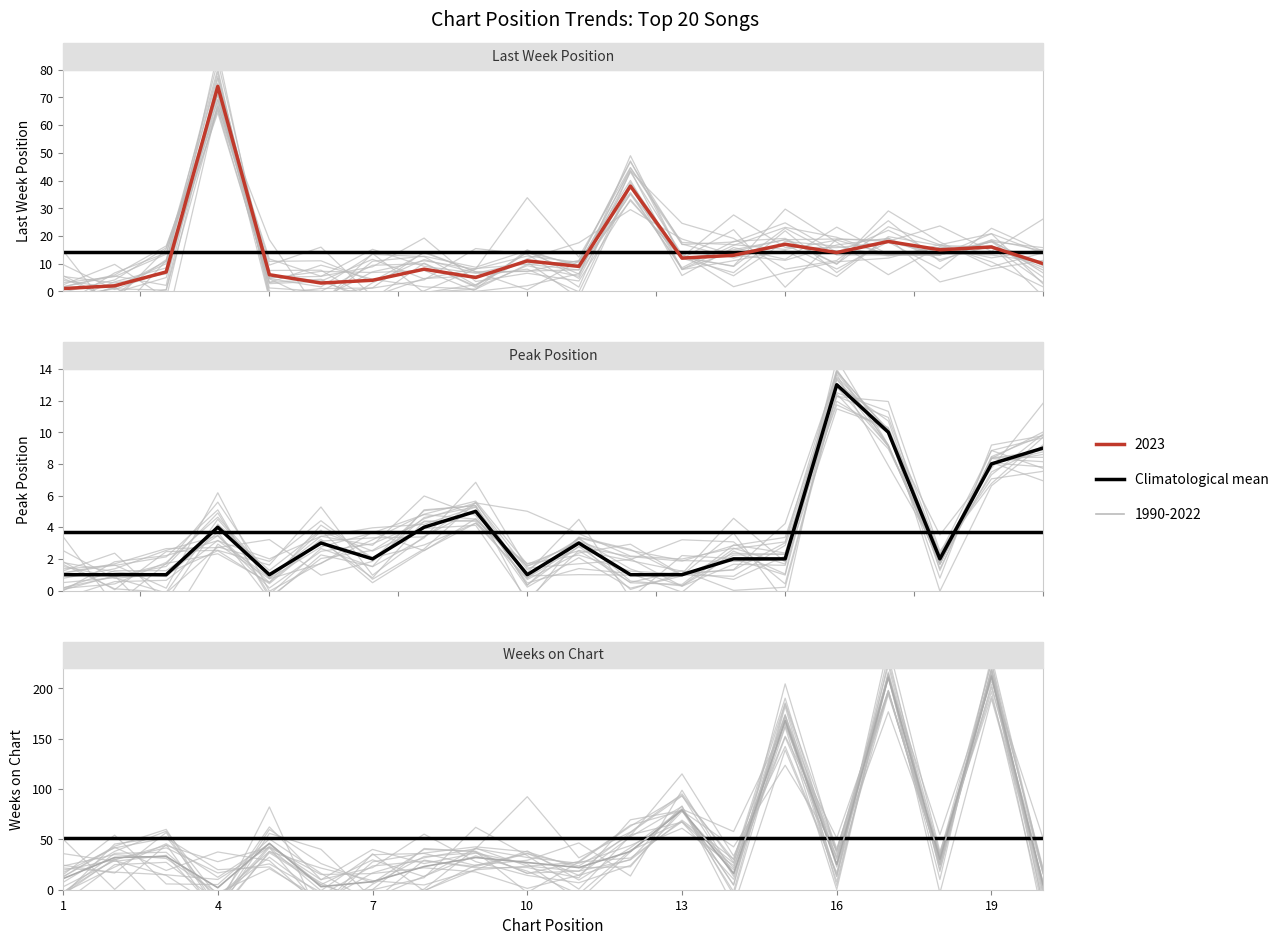

Reading left to right, extract all data points from this chart.

Last Week: 1	2	7	74	6	3	4	8	5	11	9	38	12	13	17	14	18	15	16	10
Peak Position: 1	1	1	4	1	3	2	4	5	1	3	1	1	2	2	13	10	2	8	9
Weeks on Chart: 11	32	33	2	46	3	8	23	32	27	22	38	79	16	168	25	211	30	212	5